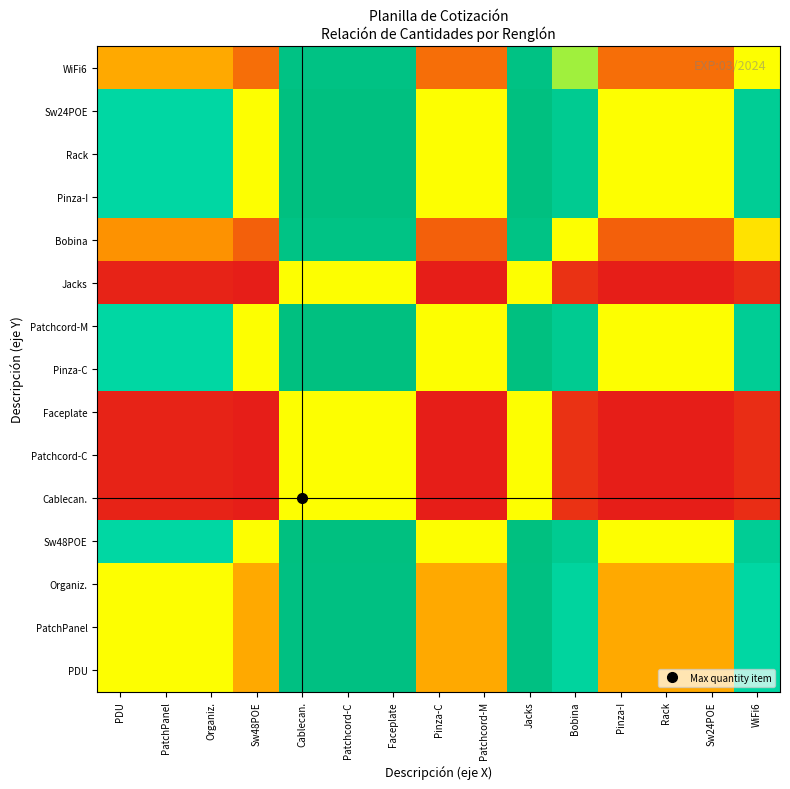

Count the number of categories in the chart.

15